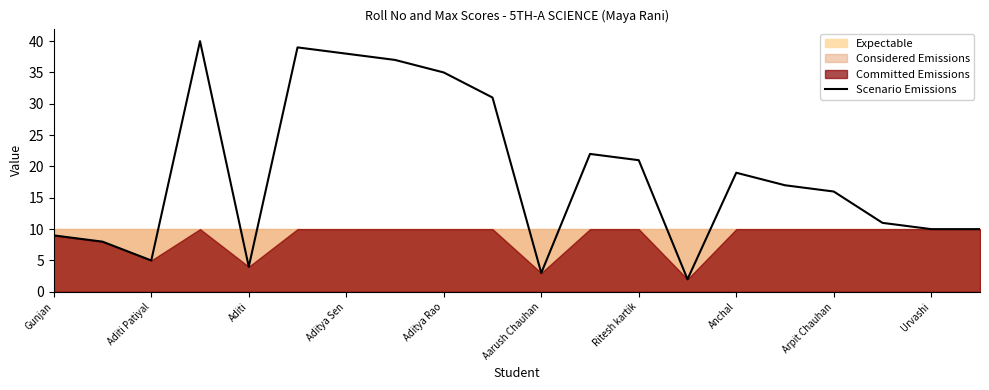

The value of Scenario Emissions at Aarush Chauhan is 3. True or false?

True